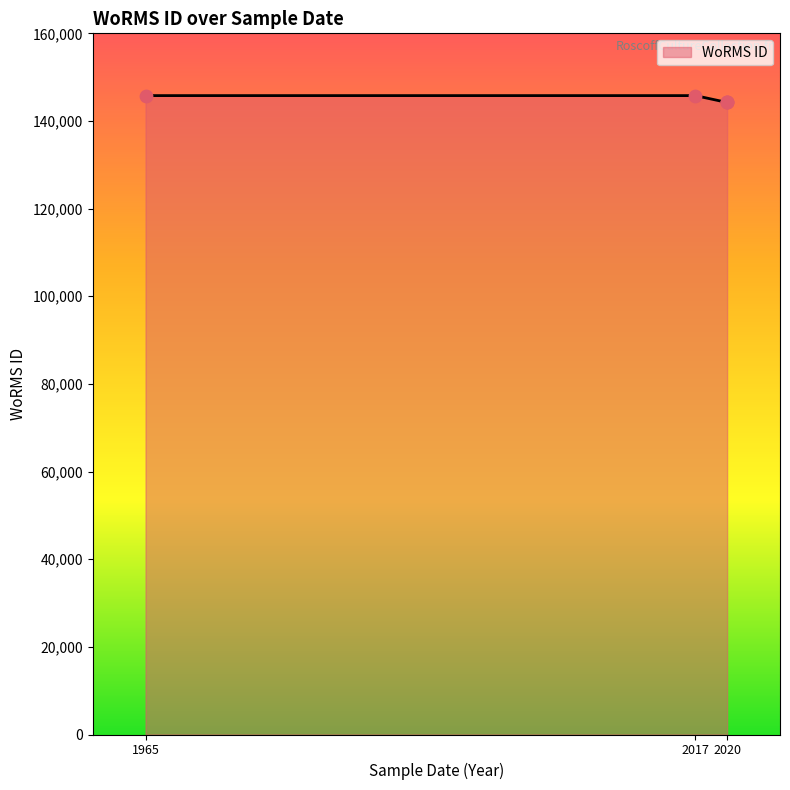

Which has a higher value, 2020 or 1965?

1965